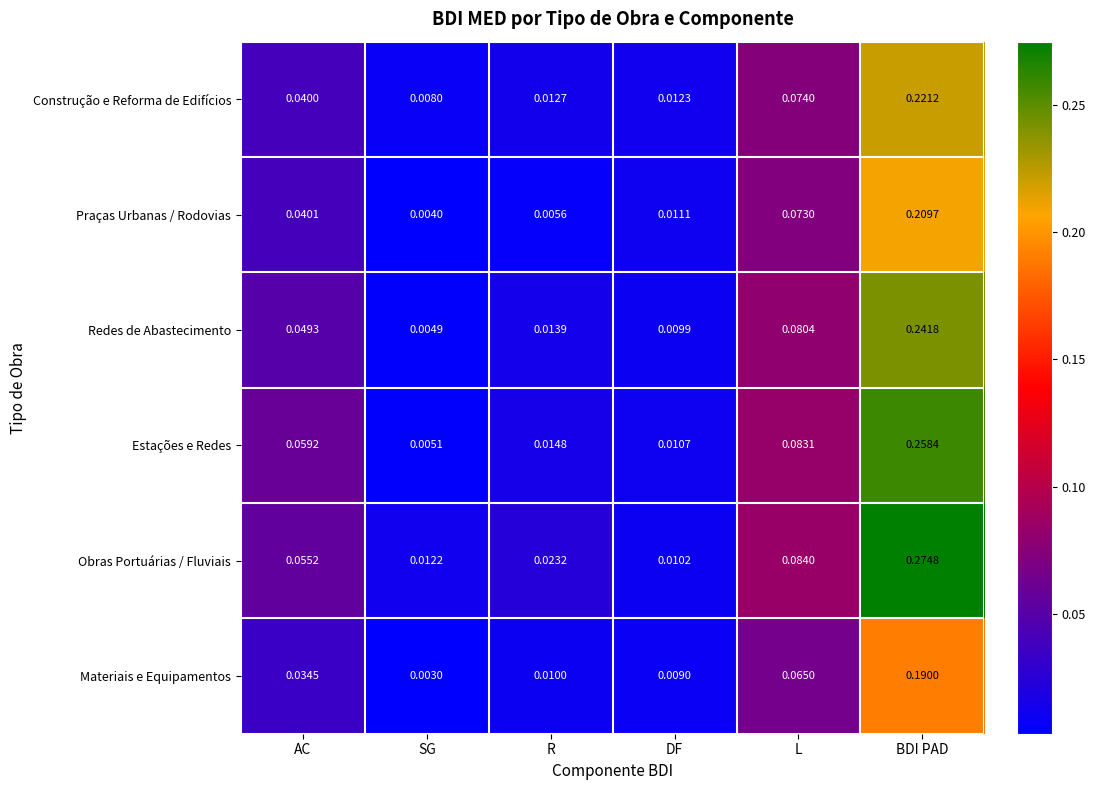

Rank the categories by Construção e Reforma de Edifícios value from lowest to highest.

SG, DF, R, AC, L, BDI PAD